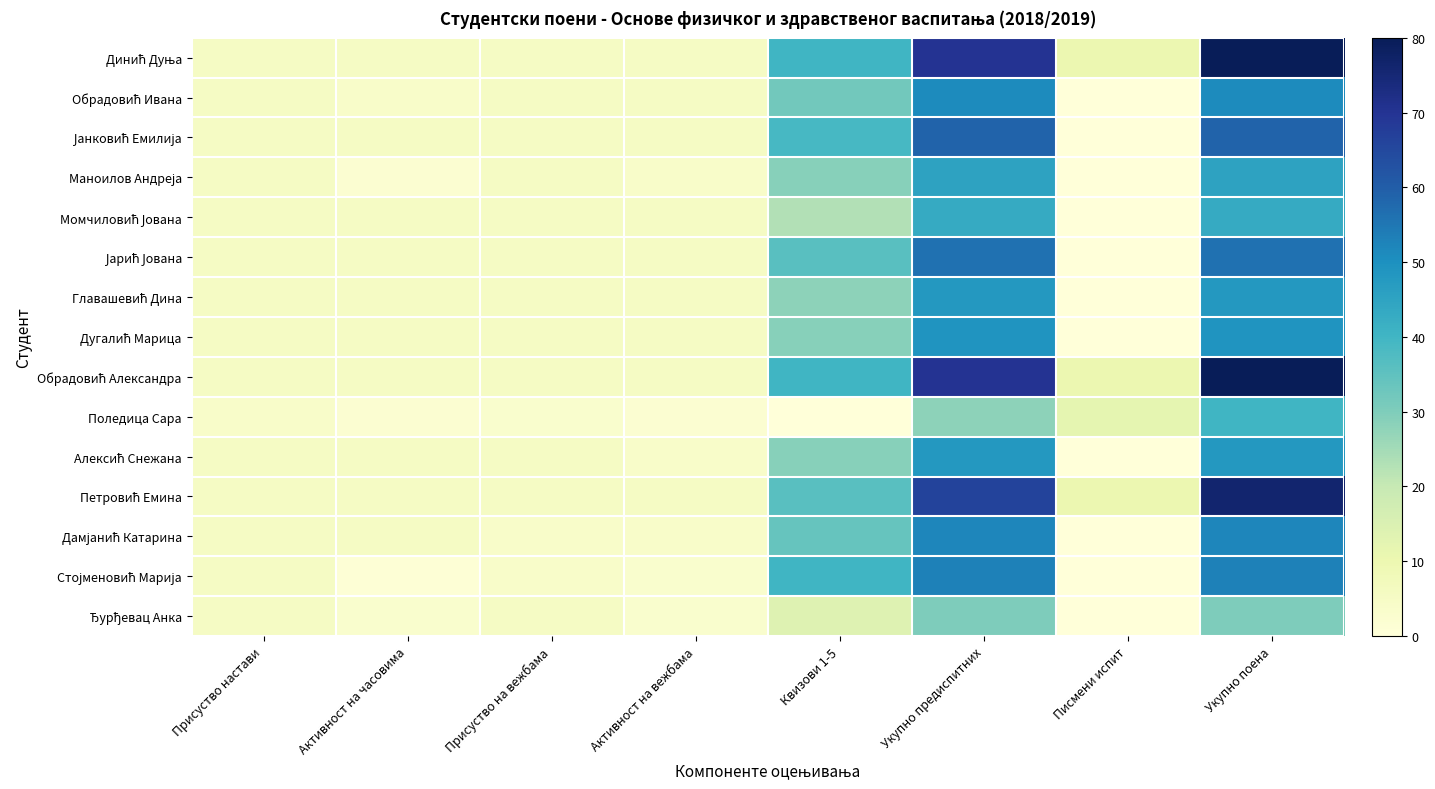

Which has a higher value, Активност на часовима or Квизови 1-5?

Квизови 1-5